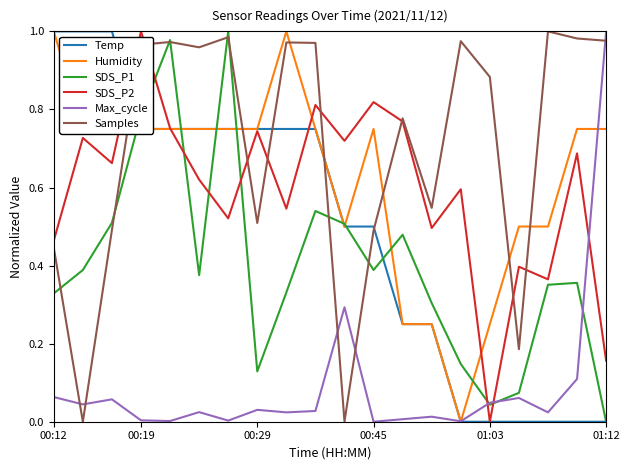

True or false: SDS_P2 and SDS_P1 cross at least once.

True